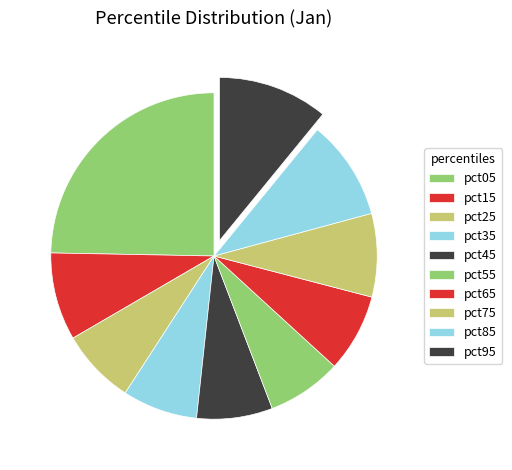

Which category has the biggest portion of the pie?

pct05